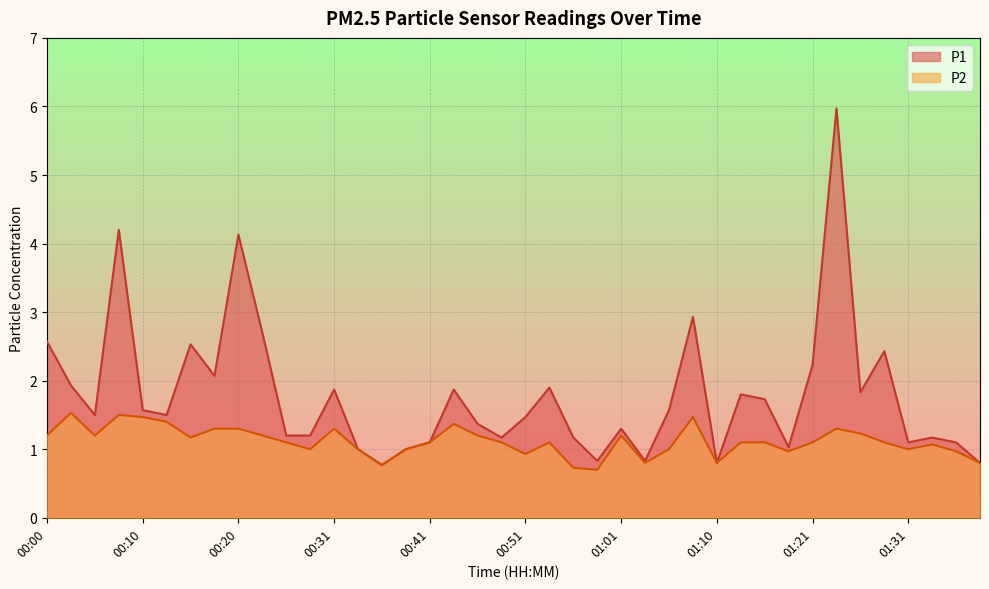

Reading left to right, what are all the values shown in this chart?

P1: 2.6	1.9	1.5	4.2	1.6	1.5	2.5	2.1	4.1	2.7	1.2	1.2	1.9	1.0	0.8	1.0	1.1	1.9	1.4	1.2	1.5	1.9	1.2	0.8	1.3	0.8	1.6	2.9	0.8	1.8	1.7	1.0	2.2	6.0	1.8	2.4	1.1	1.2	1.1	0.8
P2: 1.2	1.5	1.2	1.5	1.5	1.4	1.2	1.3	1.3	1.2	1.1	1.0	1.3	1.0	0.8	1.0	1.1	1.4	1.2	1.1	0.9	1.1	0.7	0.7	1.2	0.8	1.0	1.5	0.8	1.1	1.1	1.0	1.1	1.3	1.2	1.1	1.0	1.1	1.0	0.8